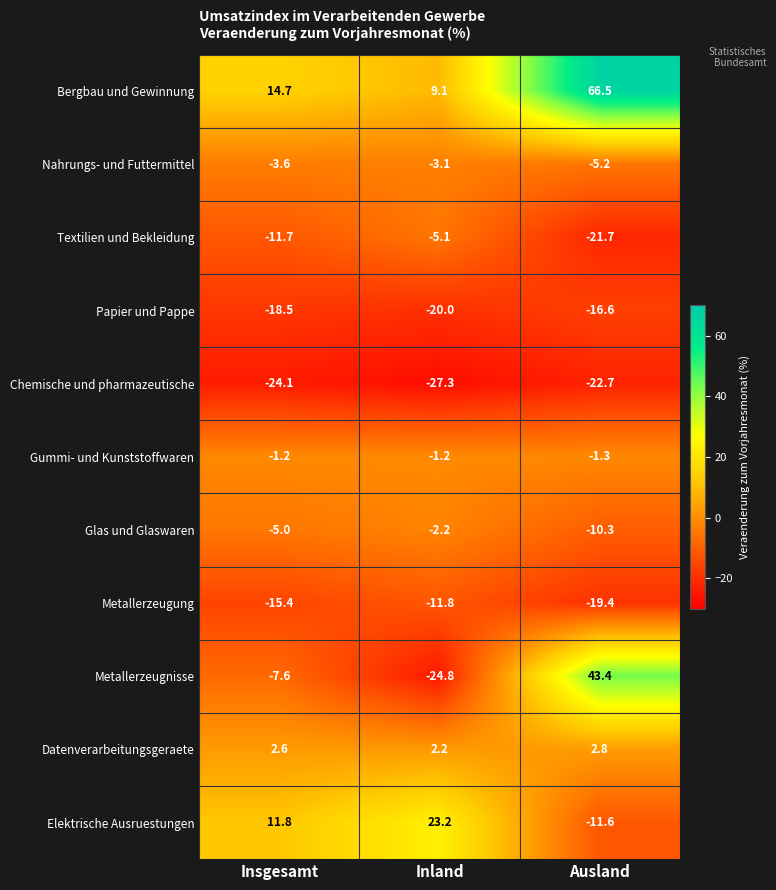

Is it true that Bergbau und Gewinnung equals 15.2 at Inland?

False